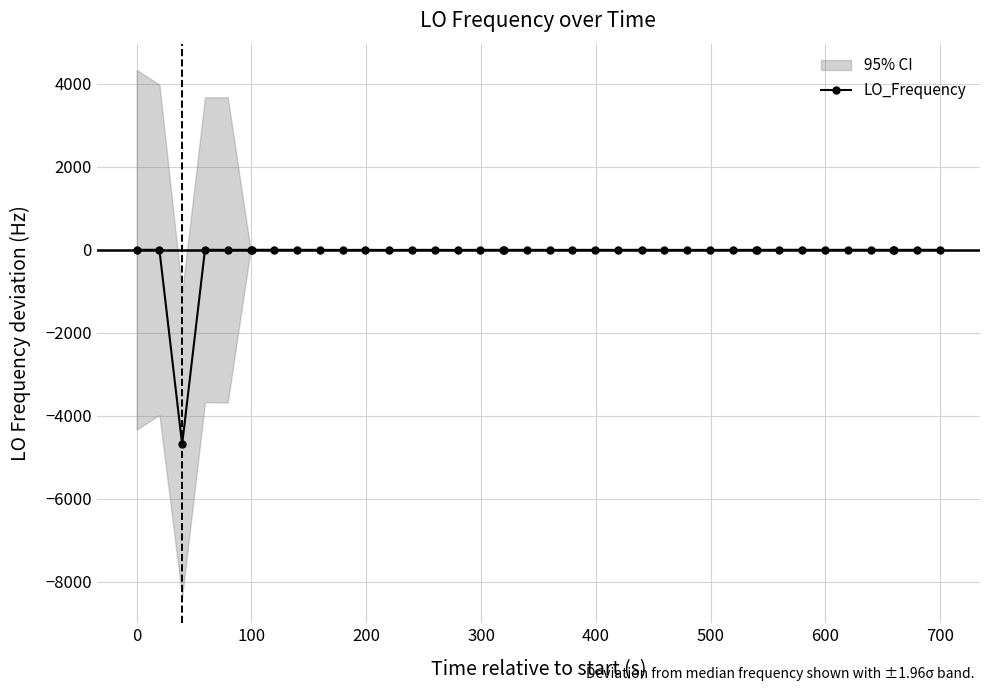

True or false: LO_Frequency has more than 1 interior local peaks.

True